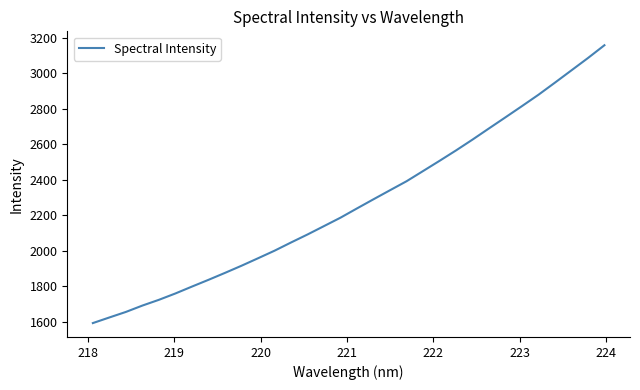

True or false: there are more than 0 points higher than both neighbors.

False